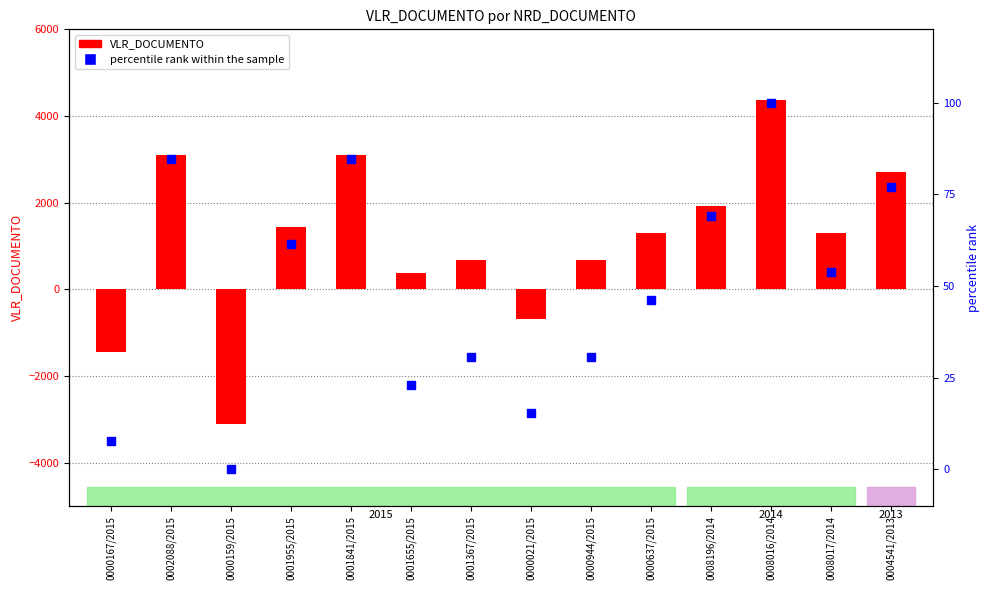

Which series contains the highest Y value?

VLR_DOCUMENTO